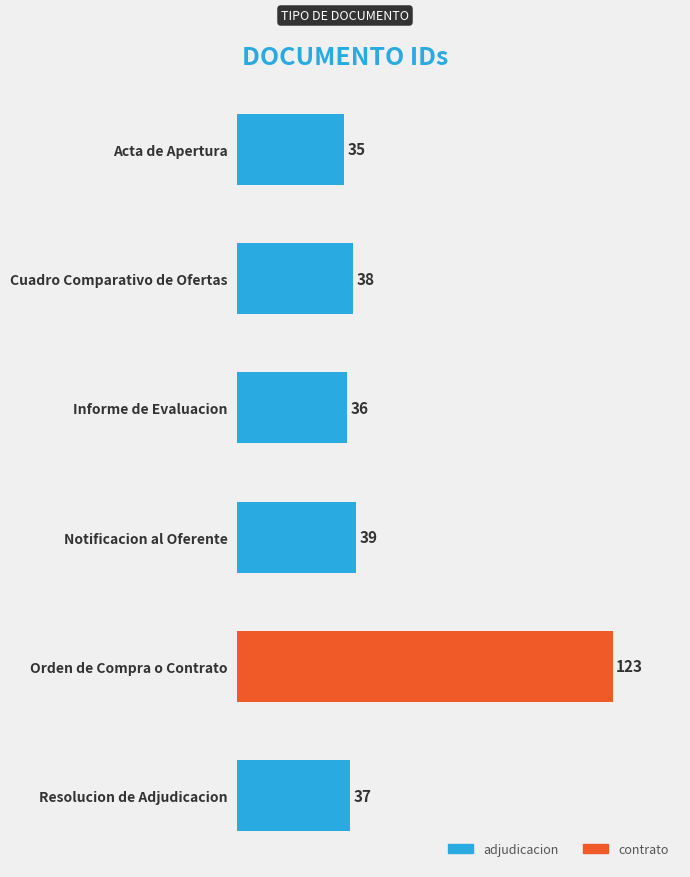

What is the label of the 2nd bar from the top?

Cuadro Comparativo de Ofertas